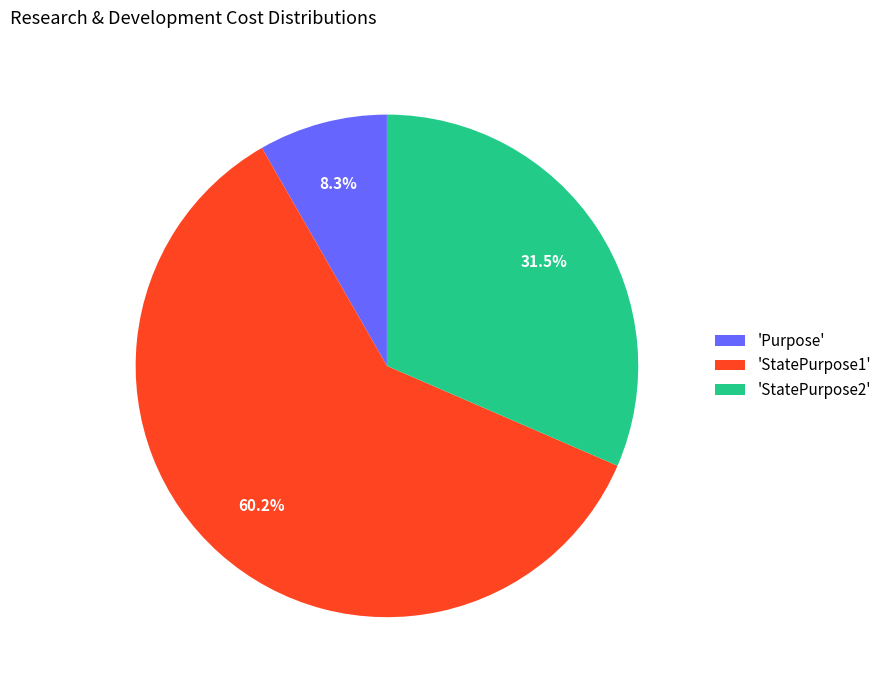

How many slices are in this pie chart?

3